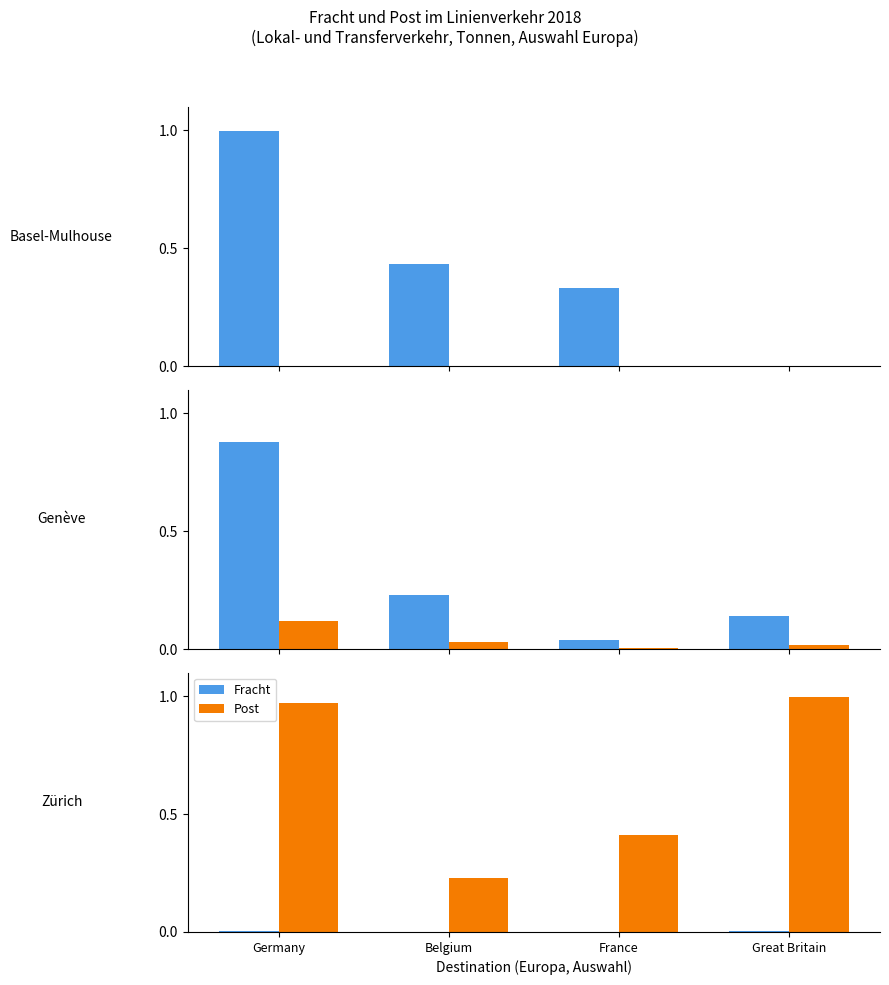

Are the bars grouped side by side (vs. stacked)?

Yes